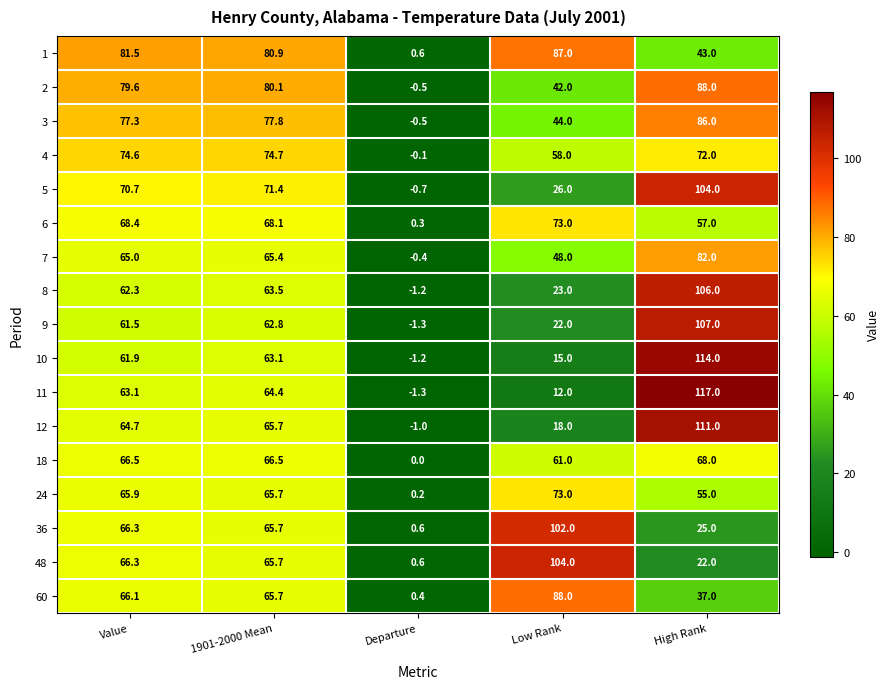

What is the difference between the second highest and minimum values in the 60 series?

65.7